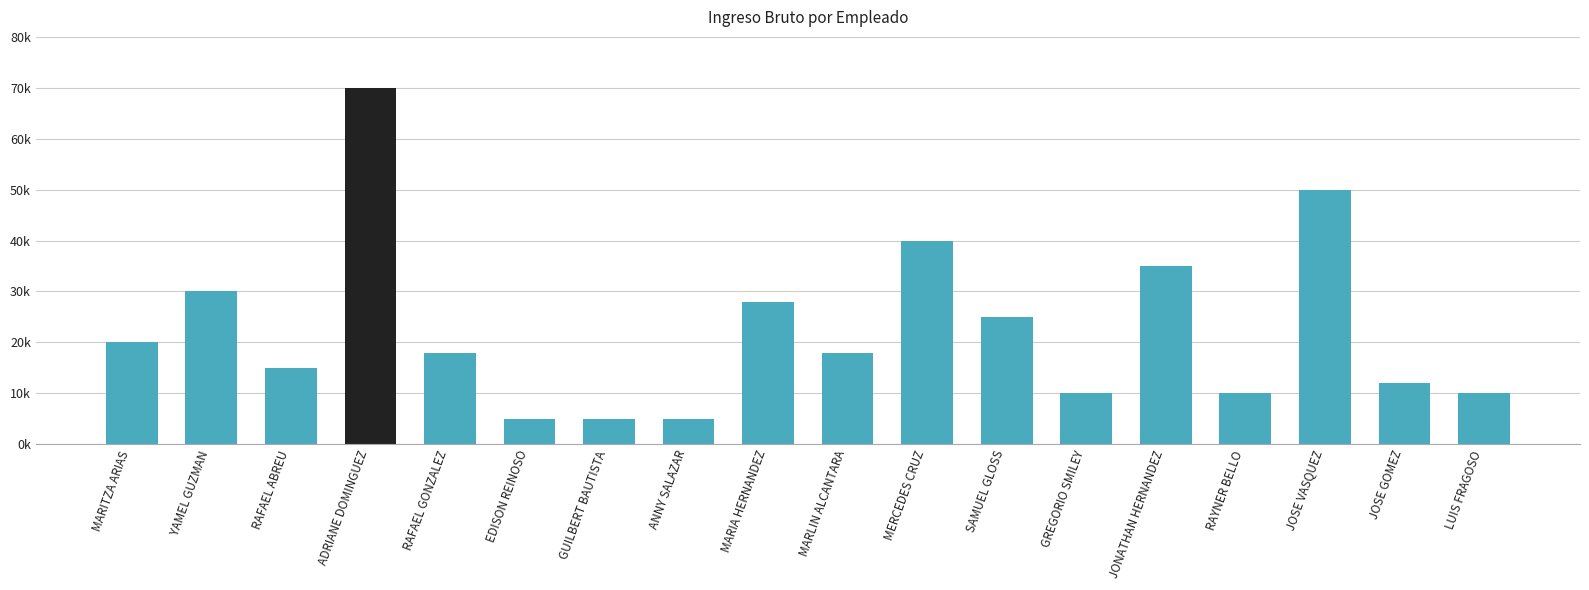

At which category does the chart reach its minimum across all series?

EDISON REINOSO